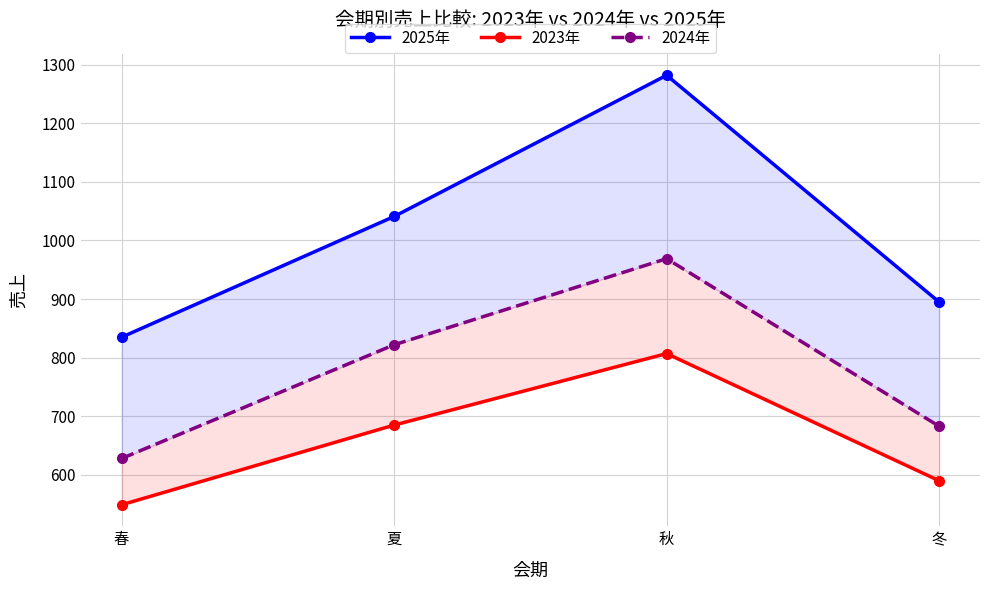

What is the minimum value for 2025年?

835